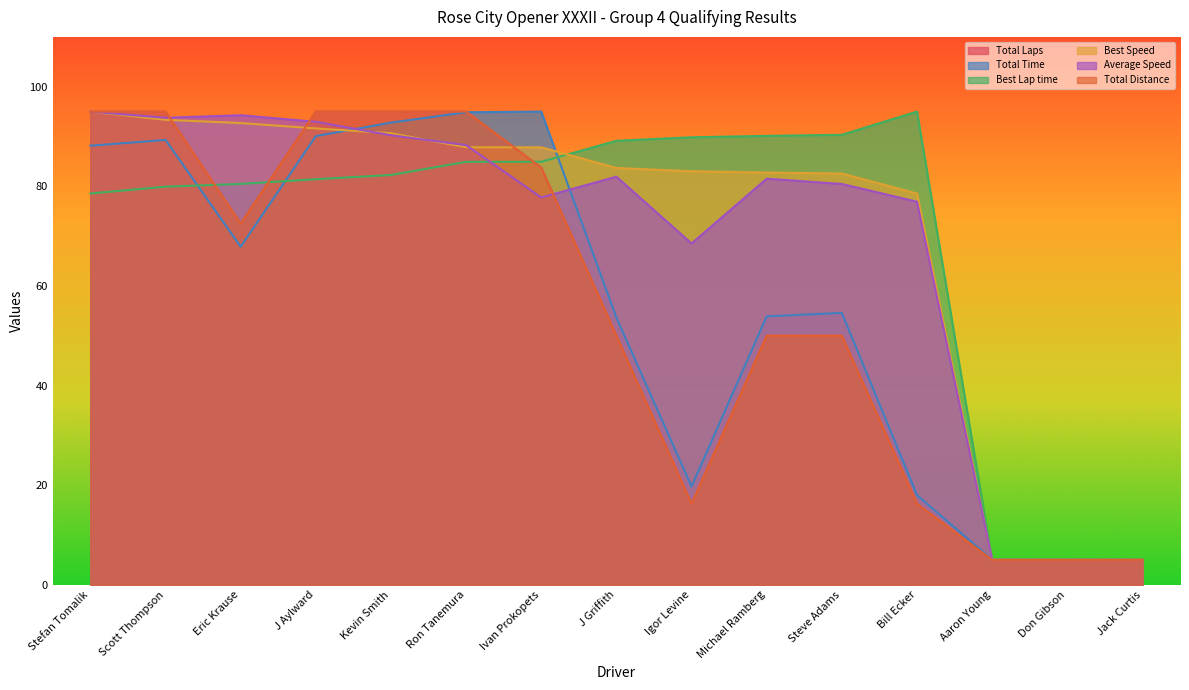

Reading right to left, extract all data points from this chart.

Total Laps: Jack Curtis=5.0	Don Gibson=5.0	Aaron Young=5.0	Bill Ecker=16.2	Steve Adams=50.0	Michael Ramberg=50.0	Igor Levine=16.2	J Griffith=50.0	Ivan Prokopets=83.8	Ron Tanemura=95.0	Kevin Smith=95.0	J Aylward=95.0	Eric Krause=72.5	Scott Thompson=95.0	Stefan Tomalik=95.0
Total Time: Jack Curtis=5.0	Don Gibson=5.0	Aaron Young=5.0	Bill Ecker=18.0	Steve Adams=54.6	Michael Ramberg=53.9	Igor Levine=19.7	J Griffith=53.6	Ivan Prokopets=95.0	Ron Tanemura=94.9	Kevin Smith=92.8	J Aylward=90.1	Eric Krause=67.9	Scott Thompson=89.3	Stefan Tomalik=88.2
Best Lap time: Jack Curtis=5.0	Don Gibson=5.0	Aaron Young=5.0	Bill Ecker=95.0	Steve Adams=90.3	Michael Ramberg=90.1	Igor Levine=89.8	J Griffith=89.1	Ivan Prokopets=84.9	Ron Tanemura=84.9	Kevin Smith=82.3	J Aylward=81.4	Eric Krause=80.5	Scott Thompson=79.9	Stefan Tomalik=78.6
Best Speed: Jack Curtis=5.0	Don Gibson=5.0	Aaron Young=5.0	Bill Ecker=78.6	Steve Adams=82.6	Michael Ramberg=82.8	Igor Levine=83.0	J Griffith=83.7	Ivan Prokopets=87.8	Ron Tanemura=87.8	Kevin Smith=90.7	J Aylward=91.6	Eric Krause=92.7	Scott Thompson=93.4	Stefan Tomalik=95.0
Average Speed: Jack Curtis=5.0	Don Gibson=5.0	Aaron Young=5.0	Bill Ecker=76.9	Steve Adams=80.5	Michael Ramberg=81.5	Igor Levine=68.5	J Griffith=81.9	Ivan Prokopets=77.8	Ron Tanemura=88.3	Kevin Smith=90.2	J Aylward=93.0	Eric Krause=94.3	Scott Thompson=93.8	Stefan Tomalik=95.0
Total Distance: Jack Curtis=5.0	Don Gibson=5.0	Aaron Young=5.0	Bill Ecker=16.2	Steve Adams=50.0	Michael Ramberg=50.0	Igor Levine=16.2	J Griffith=50.0	Ivan Prokopets=83.8	Ron Tanemura=95.0	Kevin Smith=95.0	J Aylward=95.0	Eric Krause=72.5	Scott Thompson=95.0	Stefan Tomalik=95.0